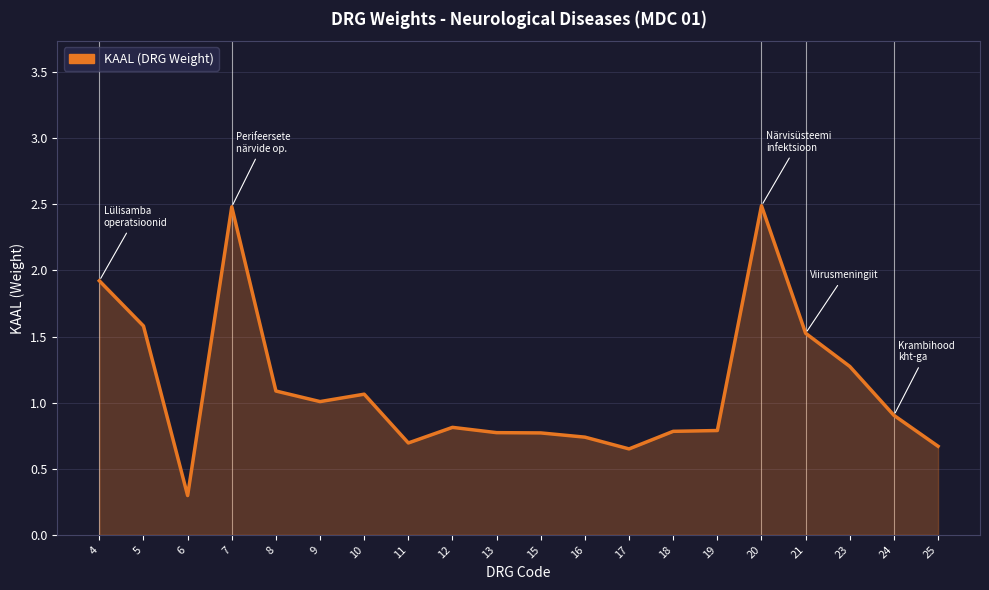

What is the difference between the values at 6 and 15?

0.5